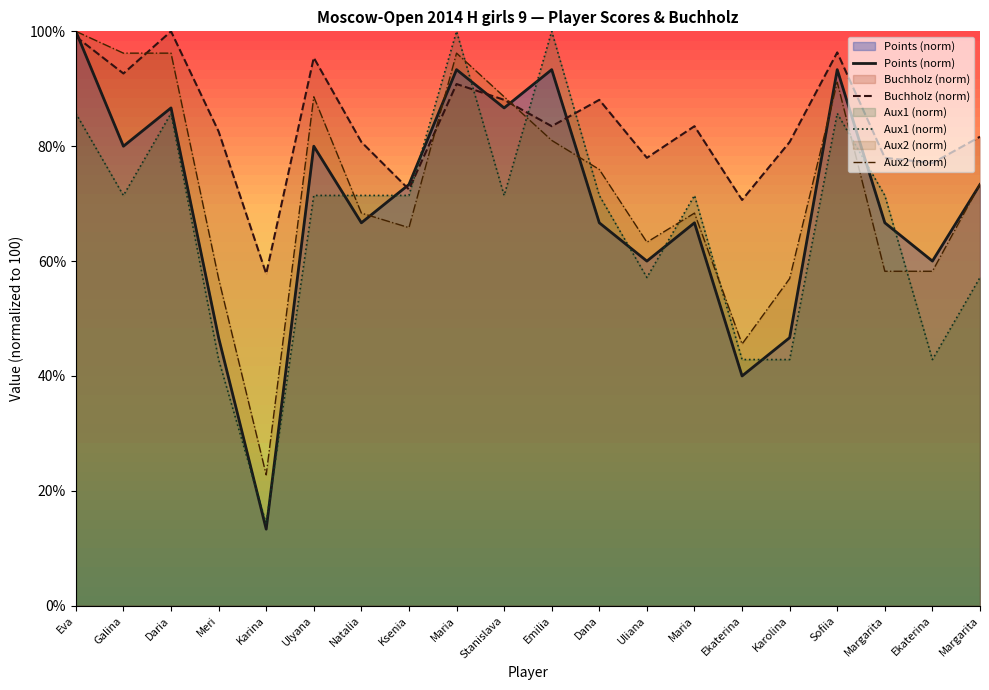

Reading left to right, extract all data points from this chart.

Points (norm): Eva=100.0	Galina=80.0	Daria=86.7	Meri=46.7	Karina=13.3	Ulyana=80.0	Natalia=66.7	Ksenia=73.3	Maria=93.3	Stanislava=86.7	Emilia=93.3	Dana=66.7	Uliana=60.0	Maria=66.7	Ekaterina=40.0	Karolina=46.7	Sofiia=93.3	Margarita=66.7	Ekaterina=60.0	Margarita=73.3
Buchholz (norm): Eva=99.1	Galina=92.7	Daria=100.0	Meri=82.6	Karina=57.8	Ulyana=95.4	Natalia=80.7	Ksenia=72.5	Maria=90.8	Stanislava=88.1	Emilia=83.5	Dana=88.1	Uliana=78.0	Maria=83.5	Ekaterina=70.6	Karolina=80.7	Sofiia=96.3	Margarita=78.0	Ekaterina=77.1	Margarita=81.7
Aux1 (norm): Eva=85.7	Galina=71.4	Daria=85.7	Meri=42.9	Karina=14.3	Ulyana=71.4	Natalia=71.4	Ksenia=71.4	Maria=100.0	Stanislava=71.4	Emilia=100.0	Dana=71.4	Uliana=57.1	Maria=71.4	Ekaterina=42.9	Karolina=42.9	Sofiia=85.7	Margarita=71.4	Ekaterina=42.9	Margarita=57.1
Aux2 (norm): Eva=100.0	Galina=96.2	Daria=96.2	Meri=57.0	Karina=22.8	Ulyana=88.6	Natalia=68.4	Ksenia=65.8	Maria=96.2	Stanislava=88.6	Emilia=81.0	Dana=75.9	Uliana=63.3	Maria=68.4	Ekaterina=45.6	Karolina=57.0	Sofiia=91.1	Margarita=58.2	Ekaterina=58.2	Margarita=73.4